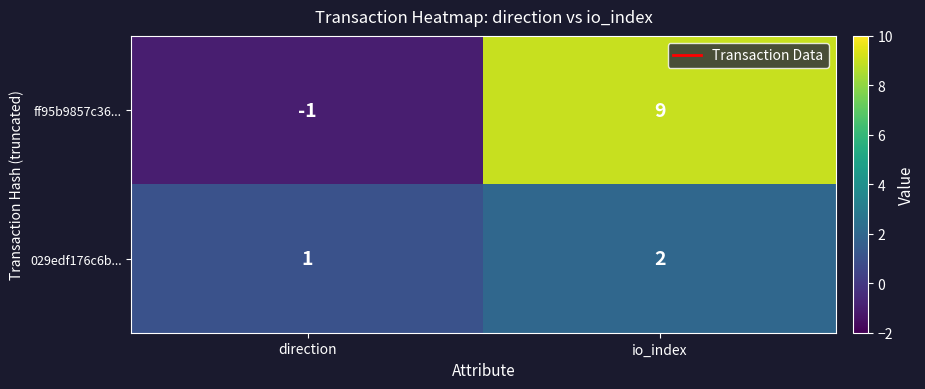

What is the difference between the maximum and minimum values in the ff95b9857c36... series?

10